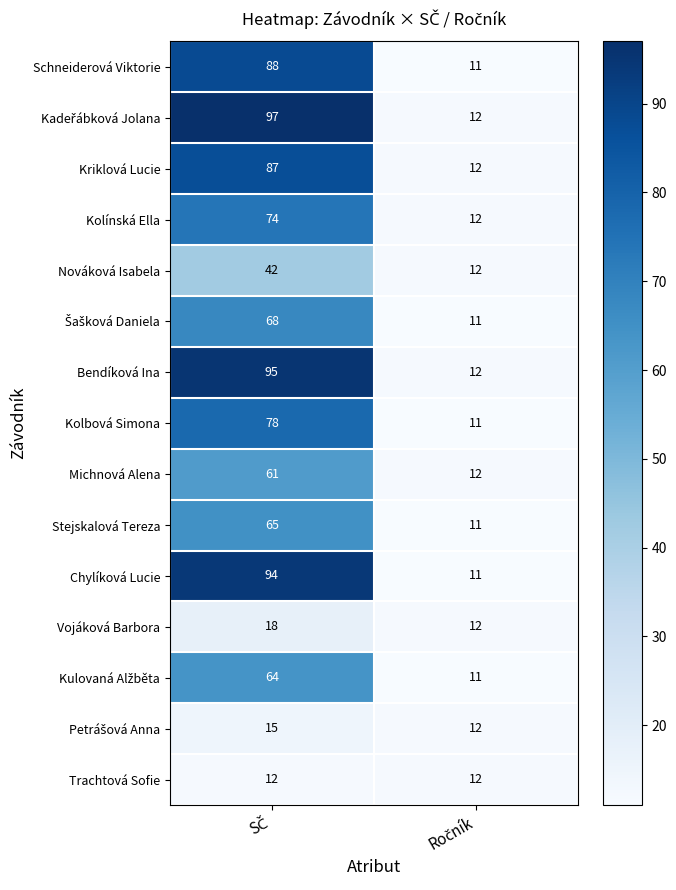

What is the greatest value displayed?

97